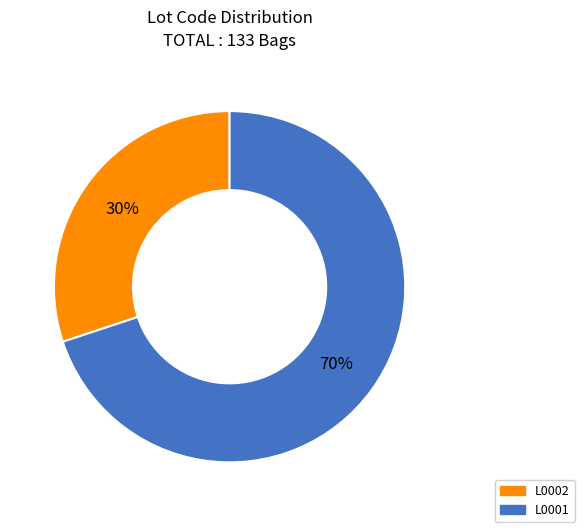

Approximately how many times larger is the value at L0002 compared to L0001?

0.4